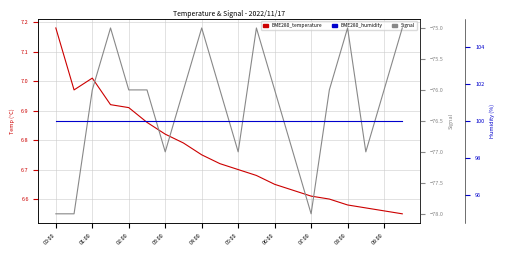

True or false: BME280_humidity and Signal intersect in this chart.

False